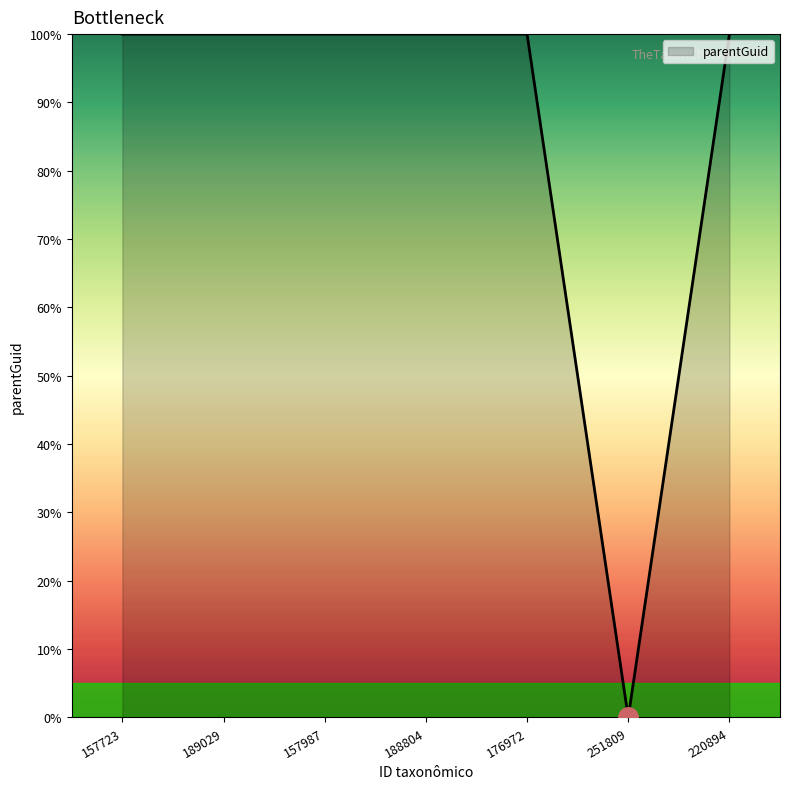

The chart shows a value of 100 at 176972. True or false?

True